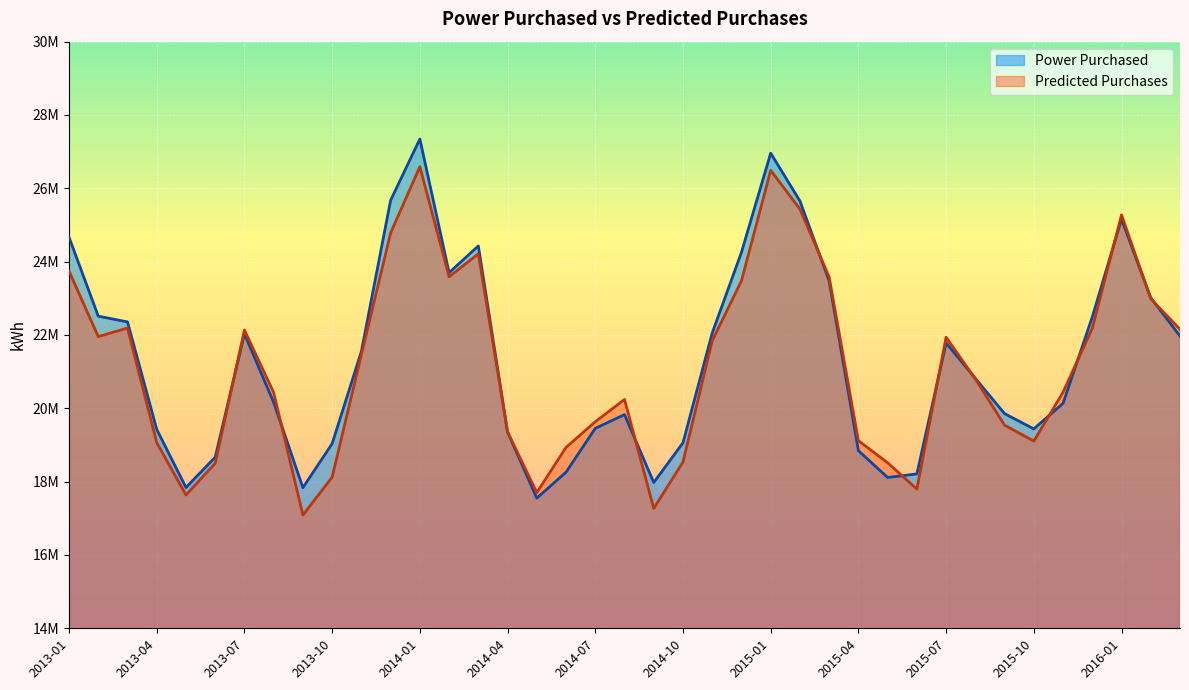

Reading left to right, transcribe all the data shown in this chart.

Power Purchased: 24666681.1	22513099.6	22356782.1	19424576.5	17840112.6	18666406.8	22033173.1	20162331.4	17834215.4	19036509.3	21552244.5	25671929.0	27344318.3	23698938.4	24427814.7	19352180.9	17549445.2	18258424.3	19452973.1	19828414.2	17976813.6	19058731.0	22053998.8	24252933.8	26957597.8	25654360.3	23473380.3	18844476.5	18113892.4	18210408.5	21783993.6	20815474.3	19854447.3	19438981.5	20136180.1	22491790.5	25159552.0	23014941.0	21970551.0
Predicted Purchases: 23740266.4	21954913.4	22189561.7	19065007.7	17635726.1	18499870.5	22135655.4	20430019.1	17088341.3	18121144.8	21465024.7	24782956.7	26588736.8	23587543.0	24213282.8	19358035.4	17700718.6	18934550.1	19632839.3	20241851.6	17269252.9	18535088.2	21842195.6	23476177.3	26489777.7	25433926.8	23579539.6	19116706.1	18513935.4	17797400.9	21939048.1	20798855.7	19540383.5	19105622.7	20438946.5	22182210.0	25276560.6	22986965.8	22155440.3